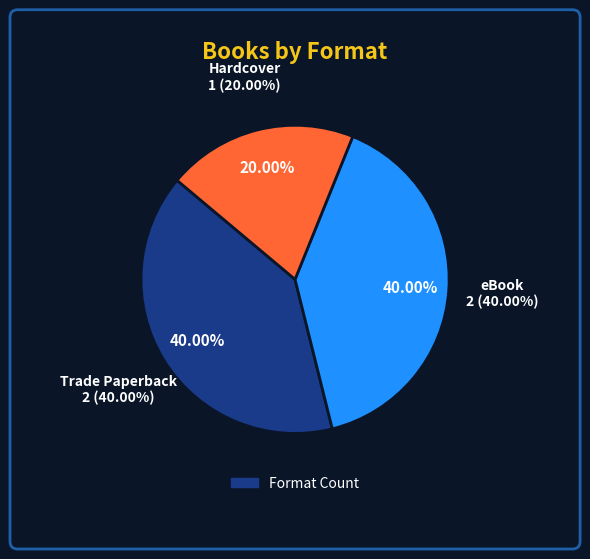

To the nearest percent, what percentage of the pie is eBook?

40%